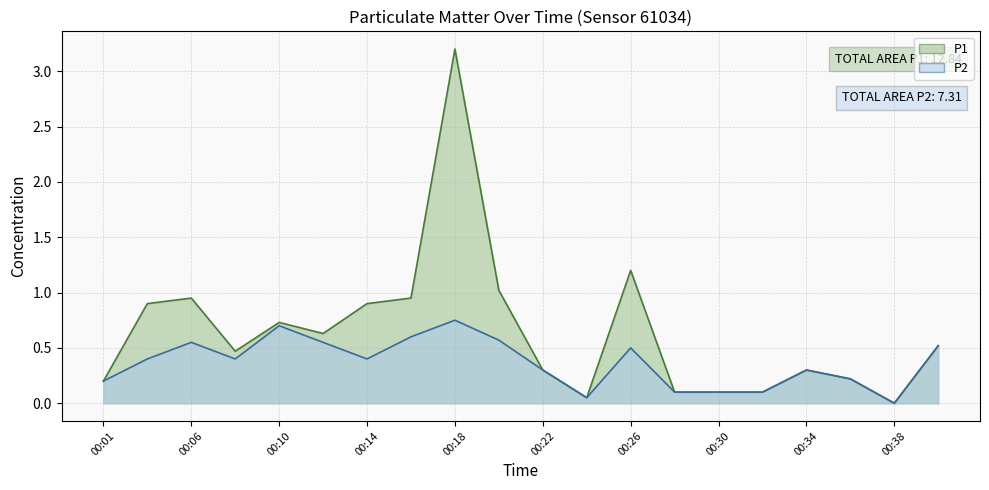

Between 00:14 and 00:28, which is larger?

00:14